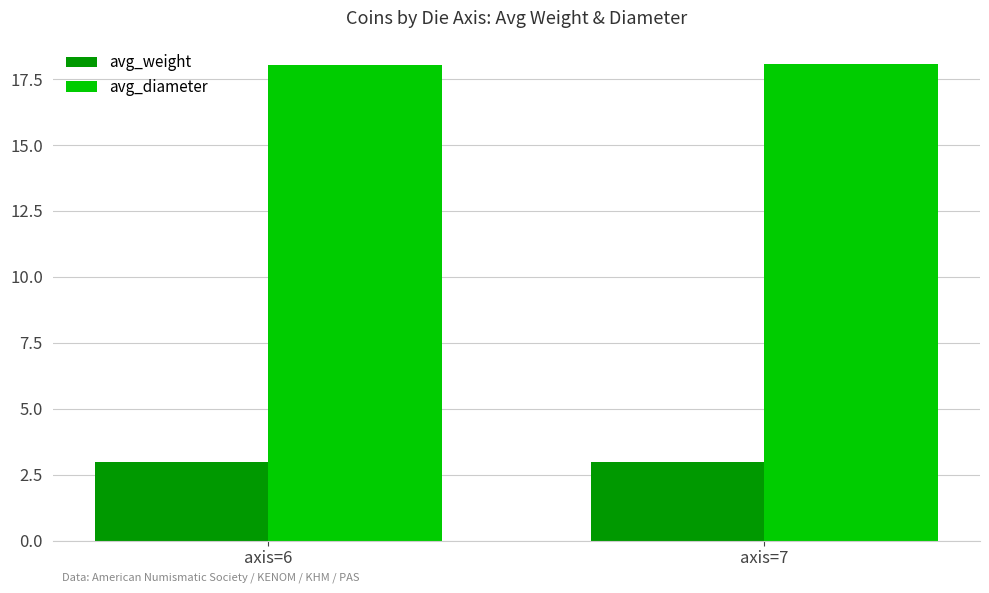

What is the total value across all series at axis=6?

21.0